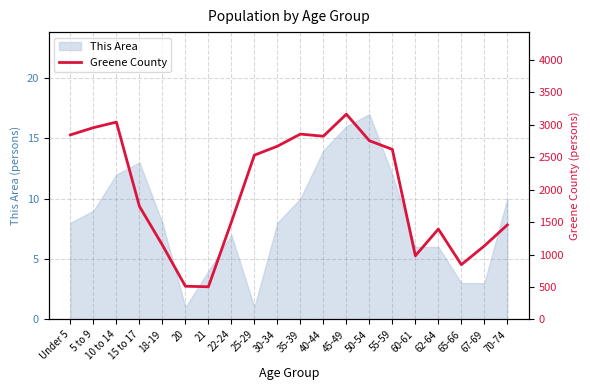

True or false: the data has more than 2 interior local peaks.

True